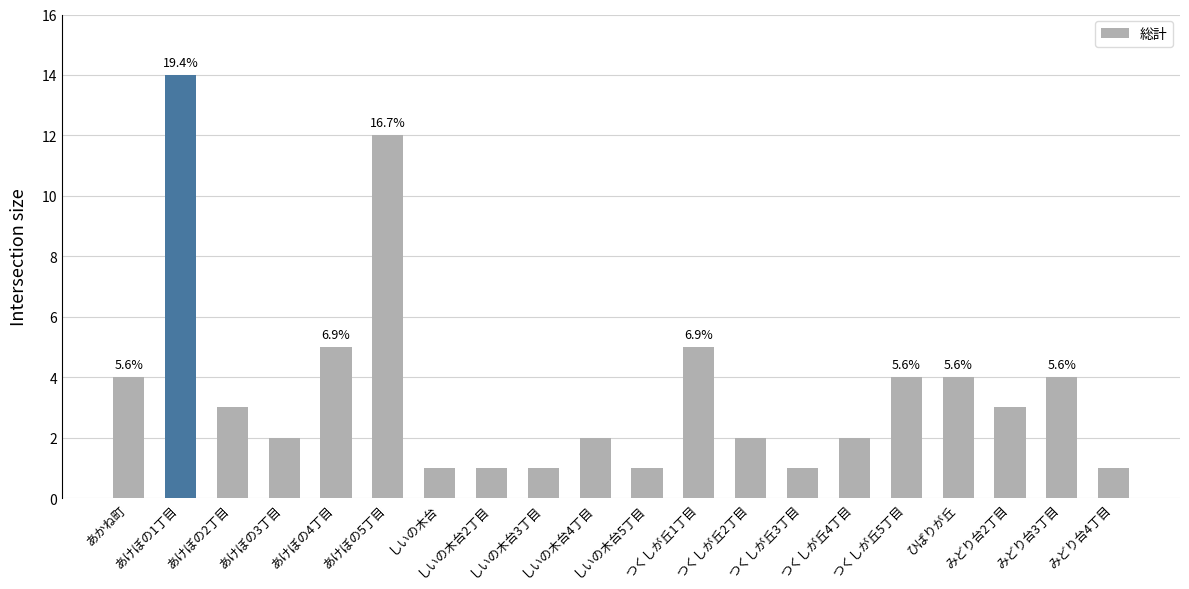

What is the smallest value displayed?

1